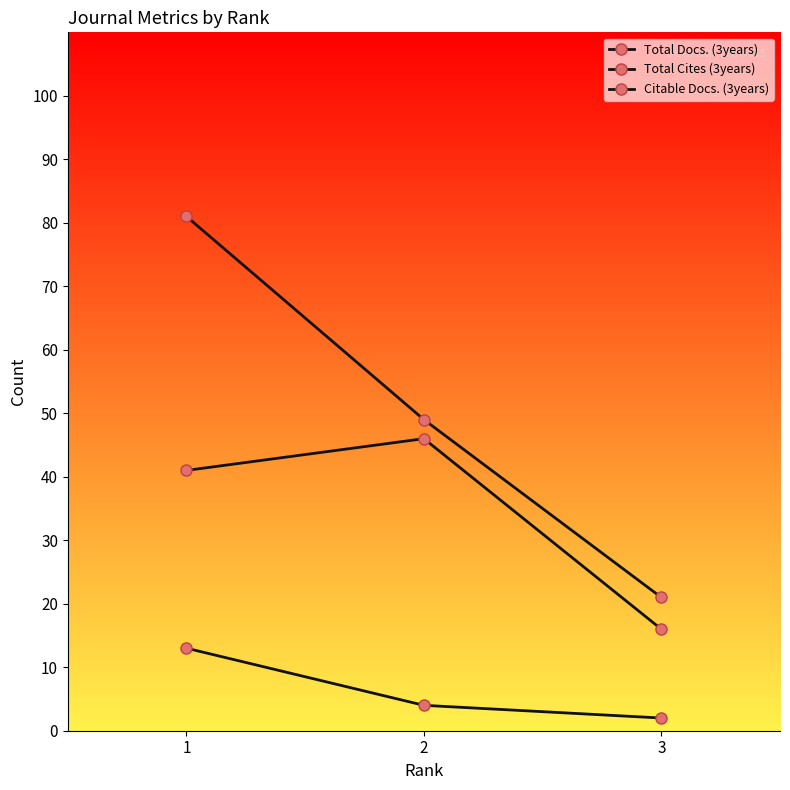

How many lines are shown in the chart?

3